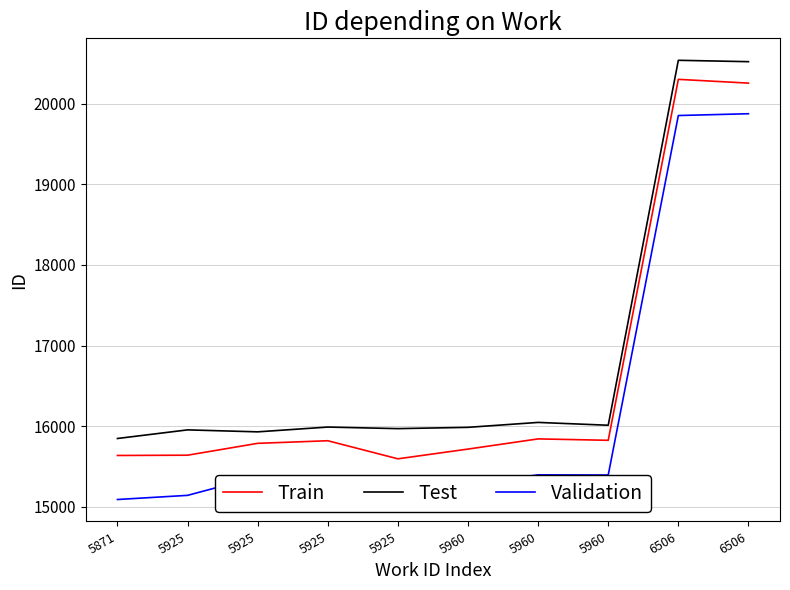

True or false: Validation has more than 1 interior local peaks.

True